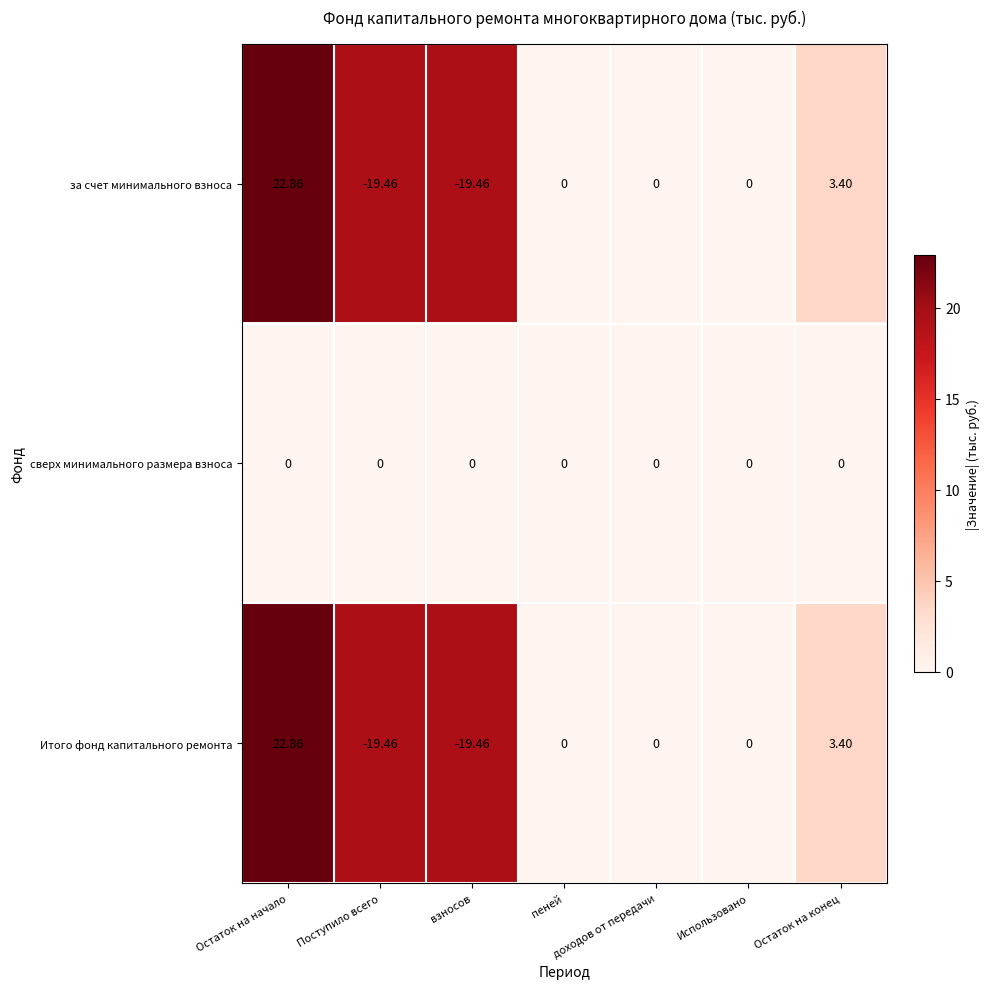

At which category does the chart reach its peak across all series?

Остаток на начало